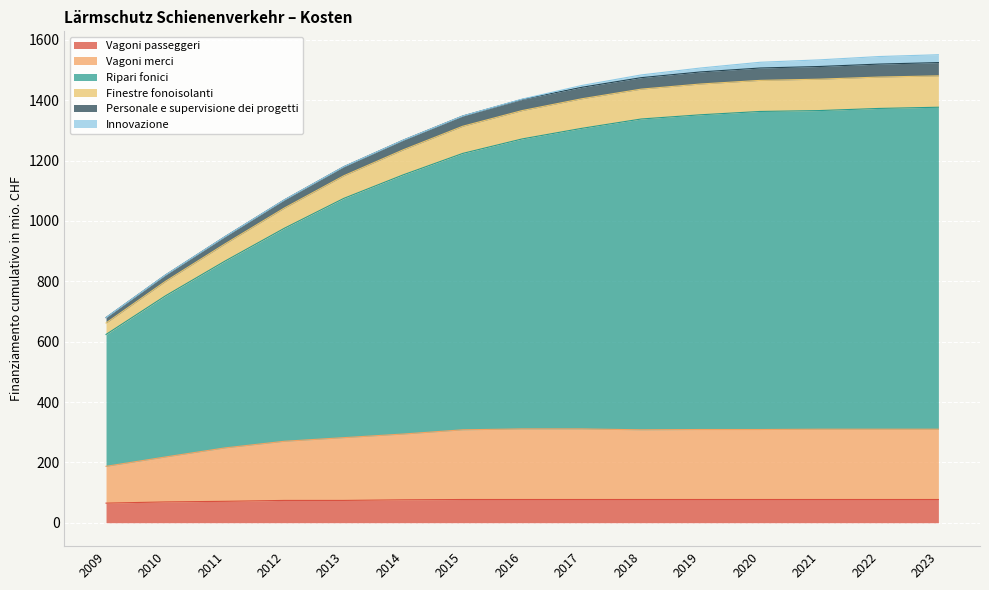

What are all the series names shown in the legend?

Vagoni passeggeri, Vagoni merci, Ripari fonici, Finestre fonoisolanti, Personale e supervisione dei progetti, Innovazione